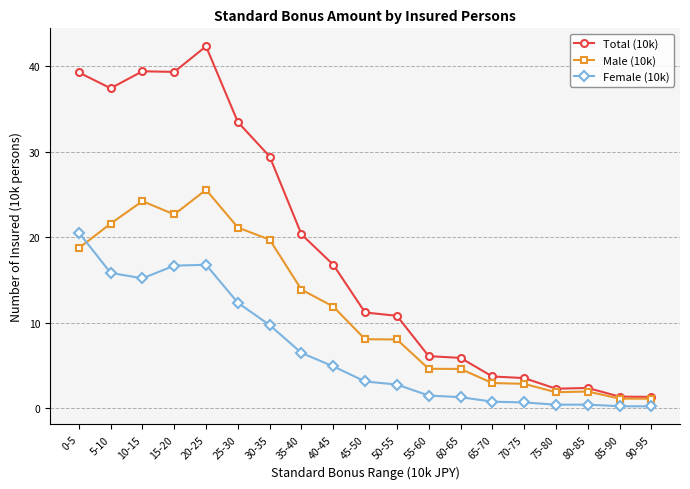

Which category has the highest value in the Female (10k) series?

0-5